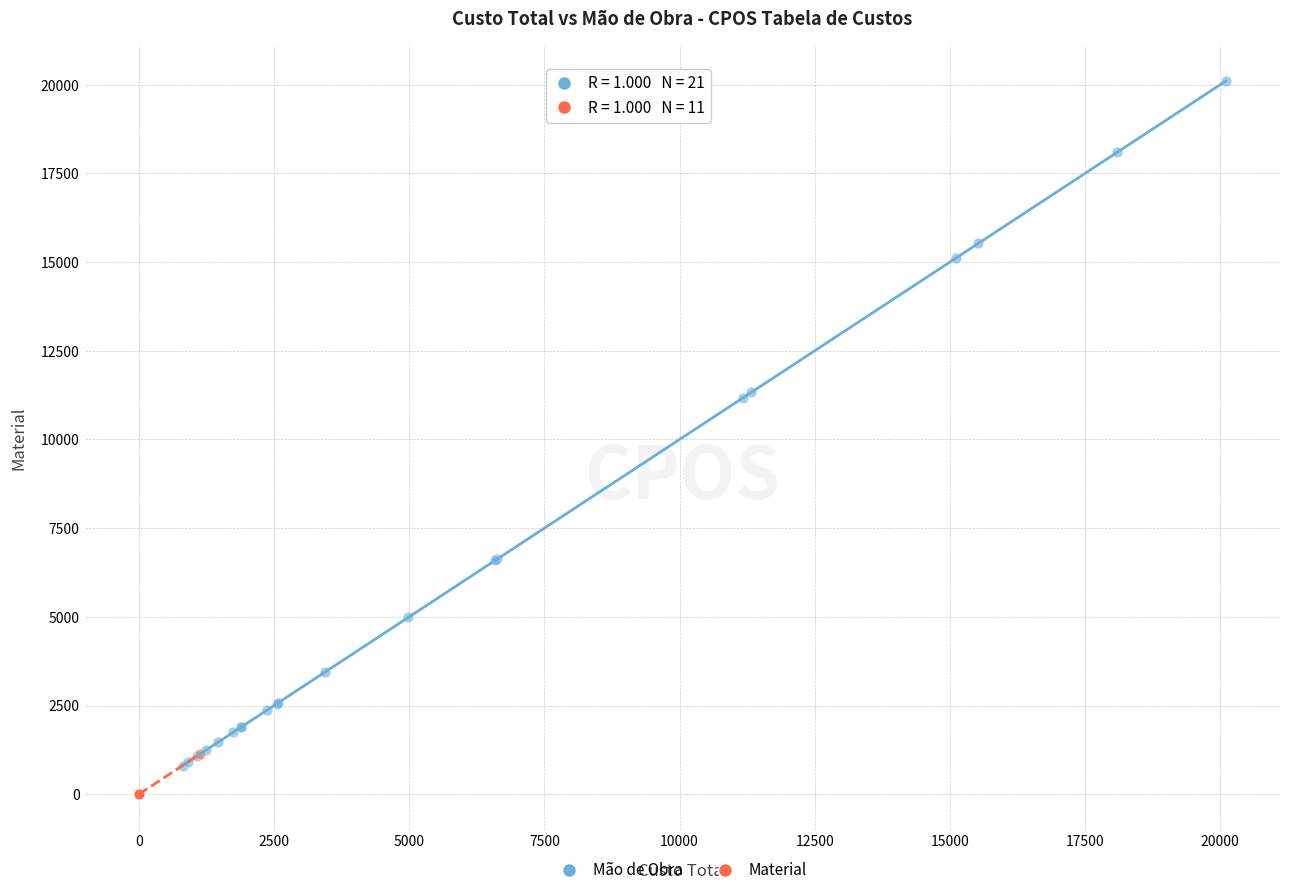

Which series contains the highest Y value?

Mão de Obra